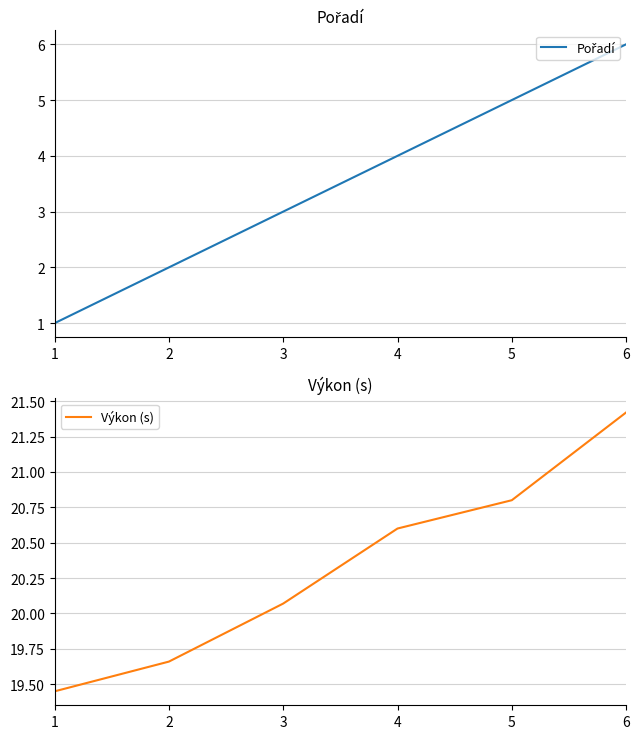

What is the spread (max minus min) of values at 2?

17.7